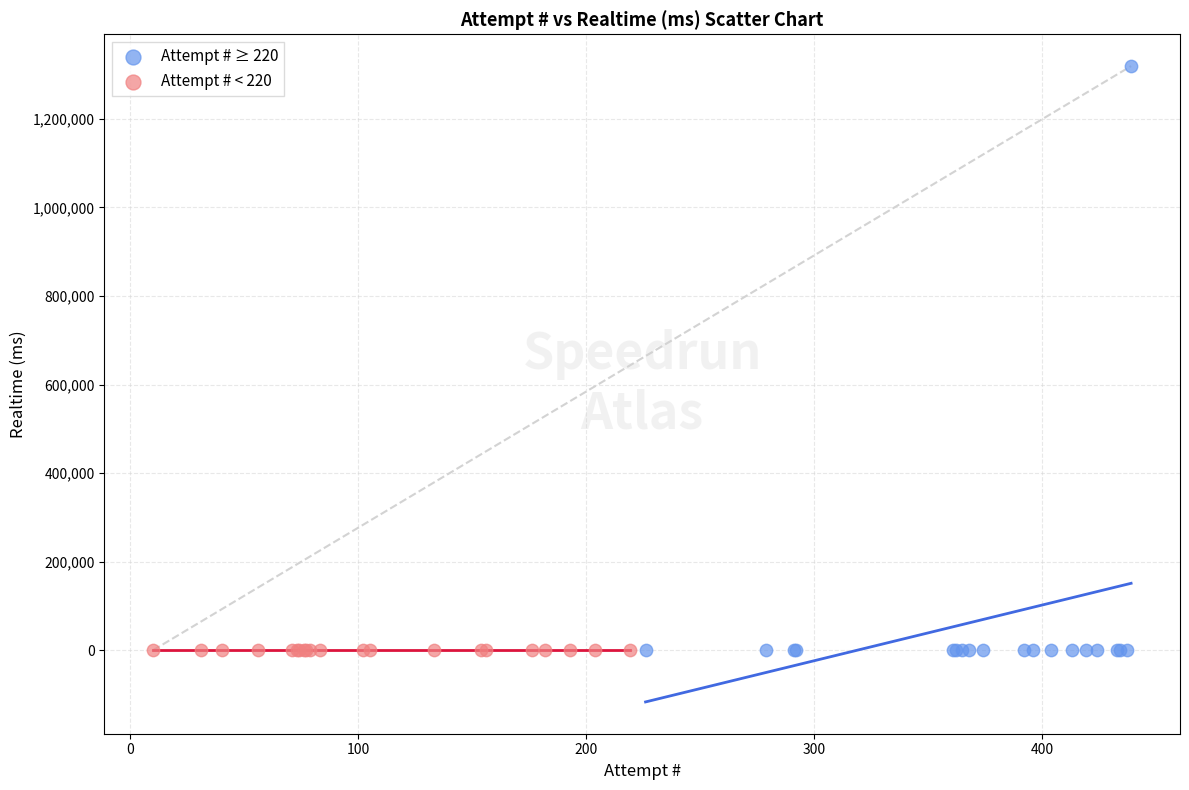

Which series reaches the maximum Y coordinate?

Attempt # ≥ 220